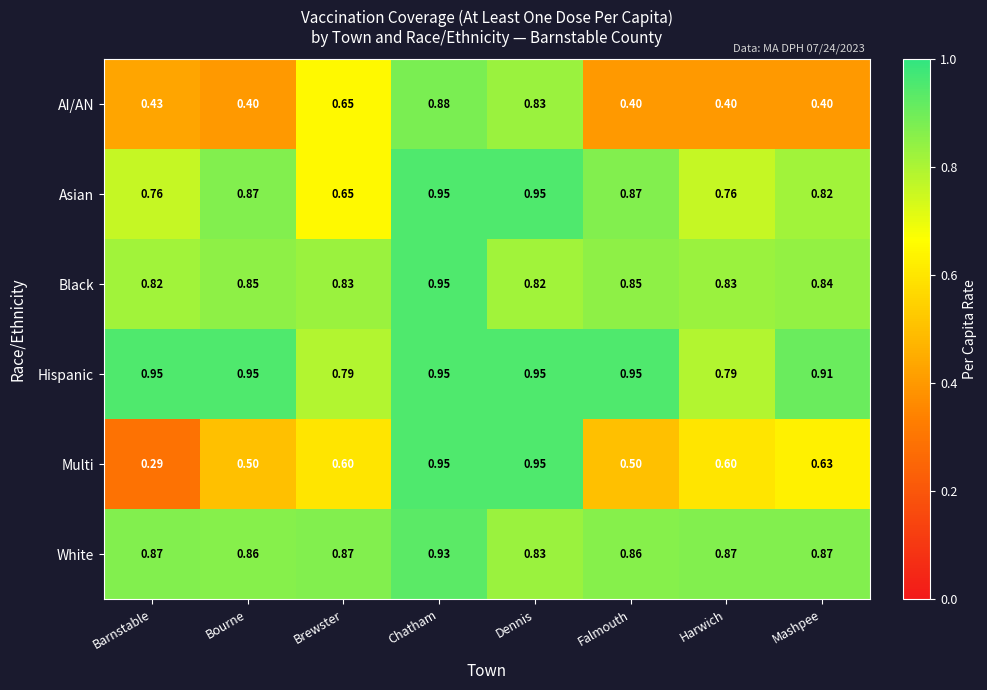

Is the value of Asian at Barnstable greater than the value of White at Mashpee?

No